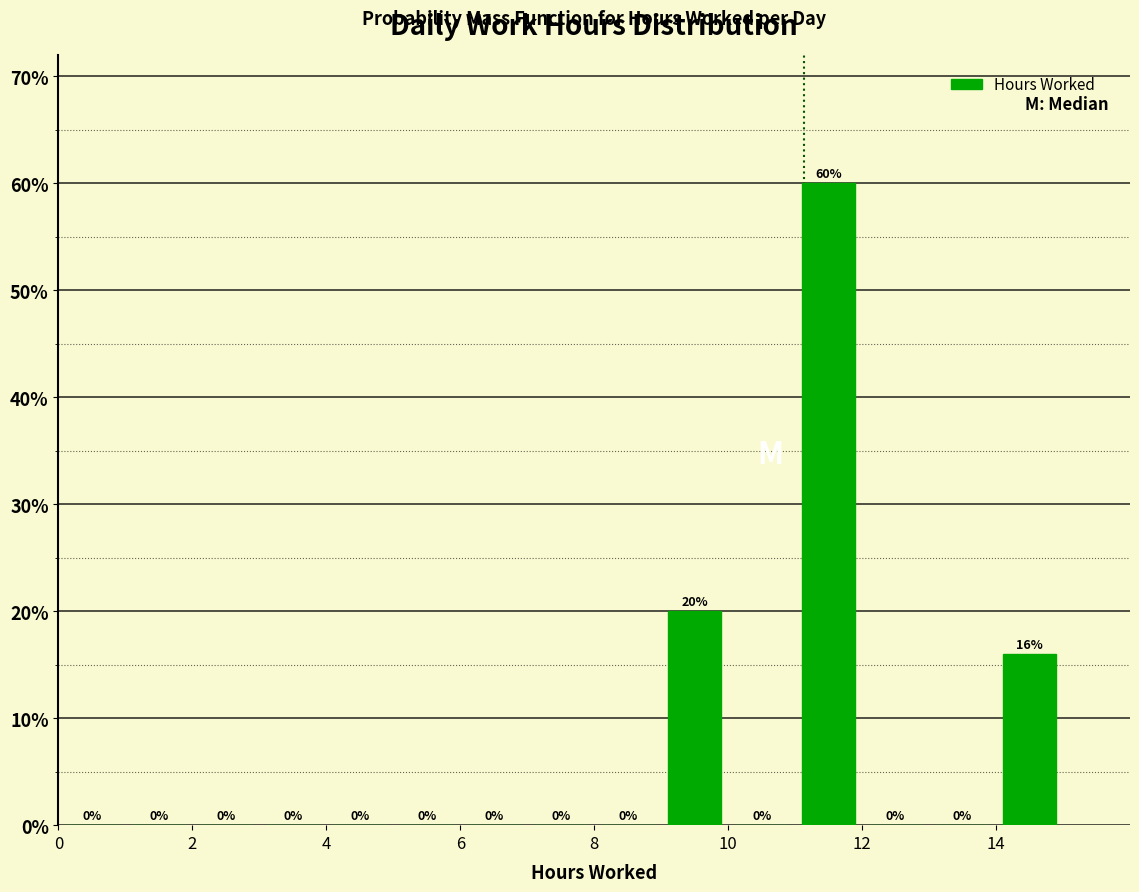

Reading left to right, transcribe this chart: for each bar, give the range it covers on the x-axis and its height.

0 to 1: 0
1 to 2: 0
2 to 3: 0
3 to 4: 0
4 to 5: 0
5 to 6: 0
6 to 7: 0
7 to 8: 0
8 to 9: 0
9 to 10: 20
10 to 11: 0
11 to 12: 60
12 to 13: 0
13 to 14: 0
14 to 15: 16